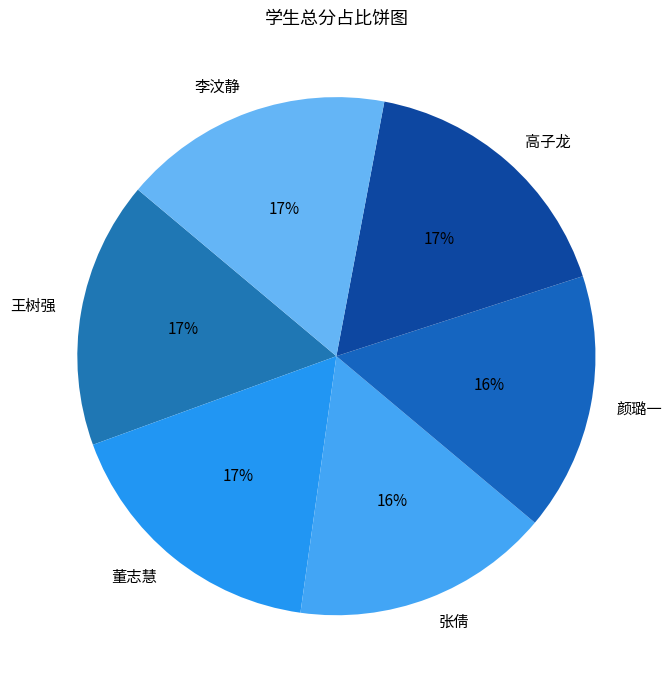

What percentage is the 王树强 slice, to the nearest percent?

17%